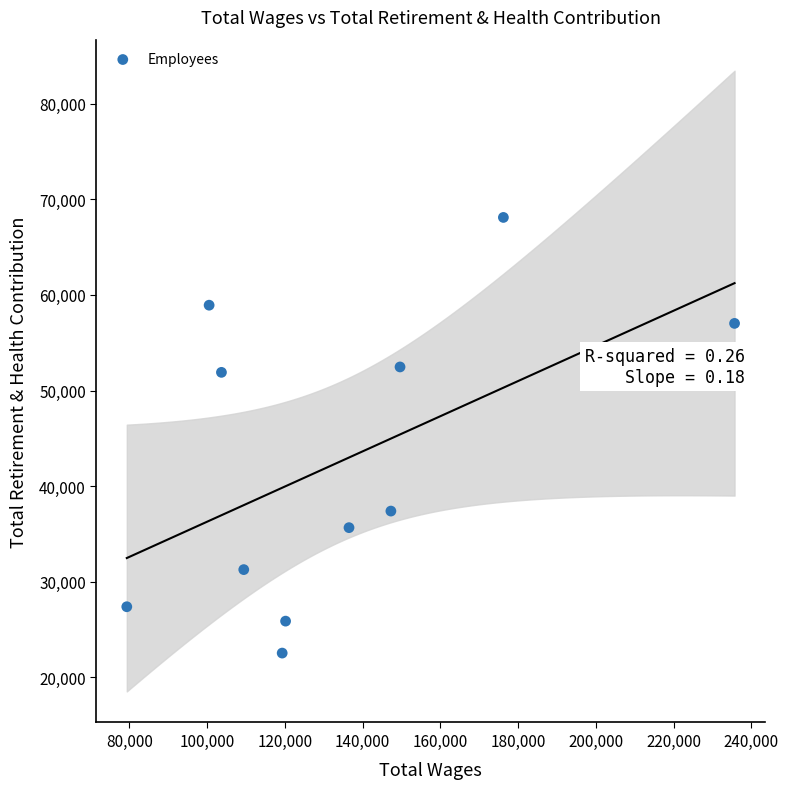

What is the average X value?

134310